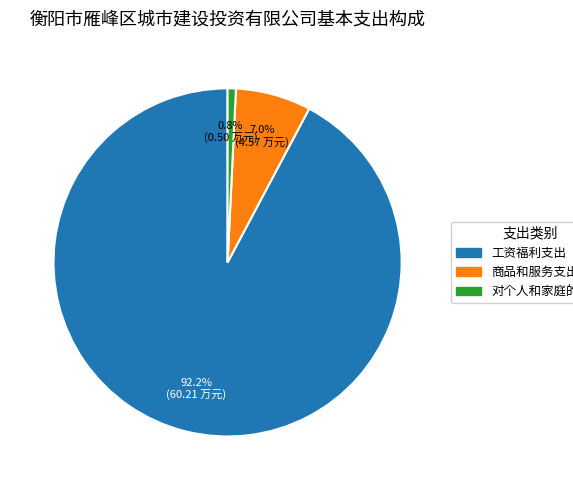

Which category accounts for the majority?

工资福利支出